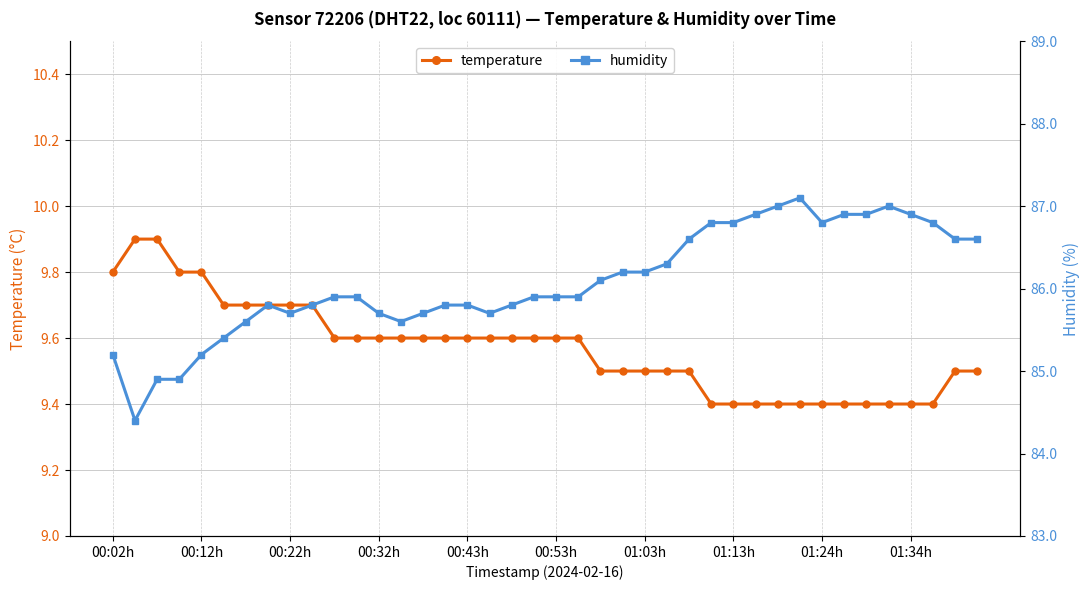

What are all the series names shown in the legend?

temperature, humidity